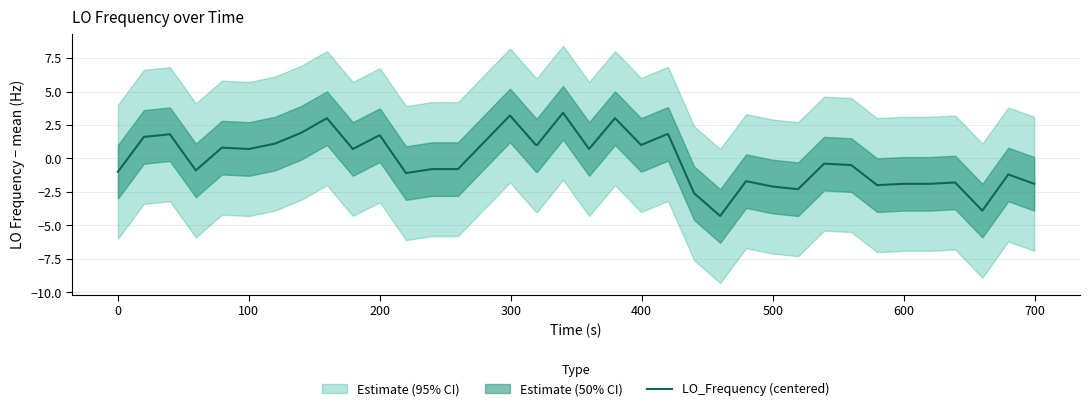

What is the highest value of the LO_Frequency (centered) series?

3.4